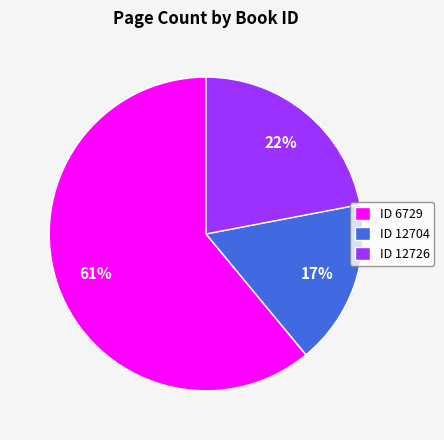

To the nearest percent, what portion does ID 12704 represent?

17%